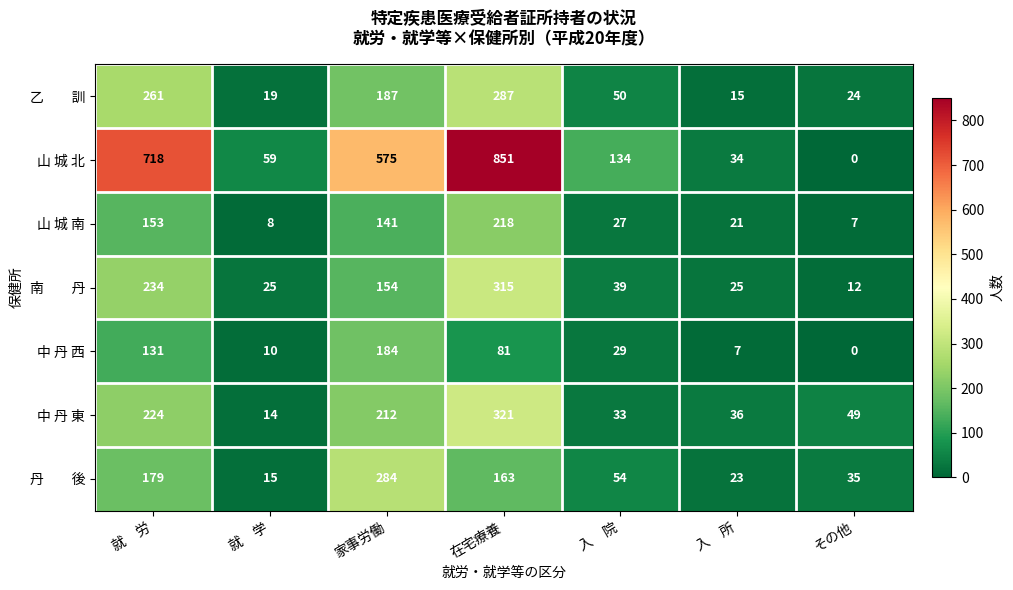

Which series changed the most between 入　所 and その他?

山 城 北